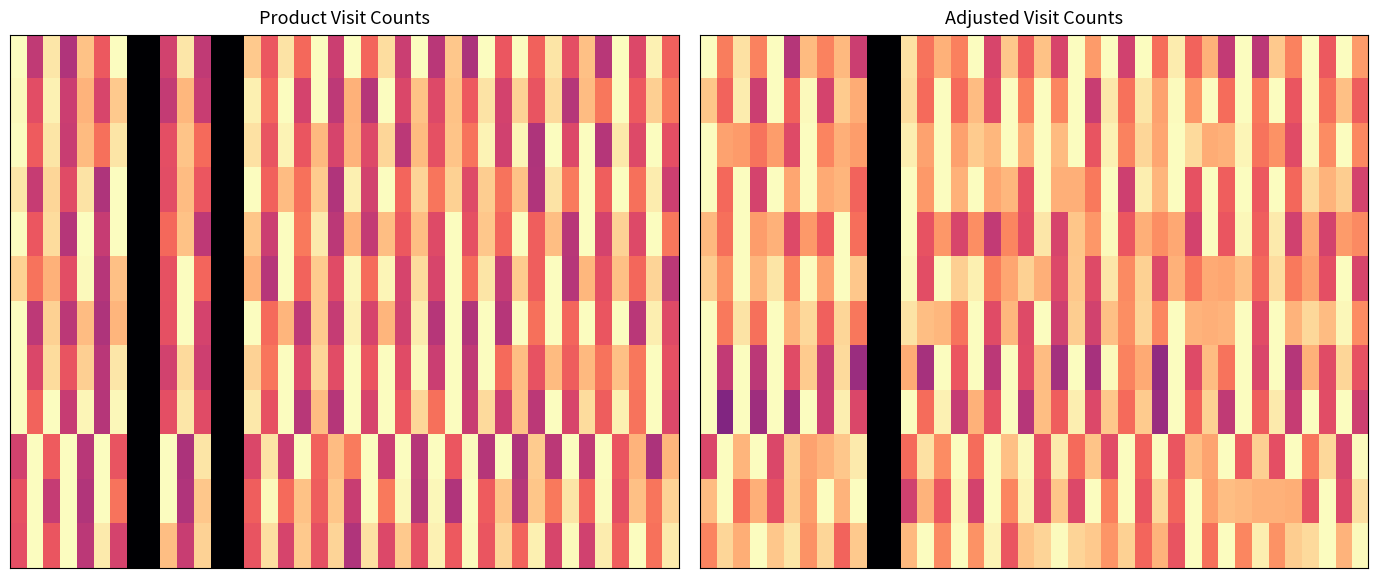

Between 14 and 26, which is larger?

26